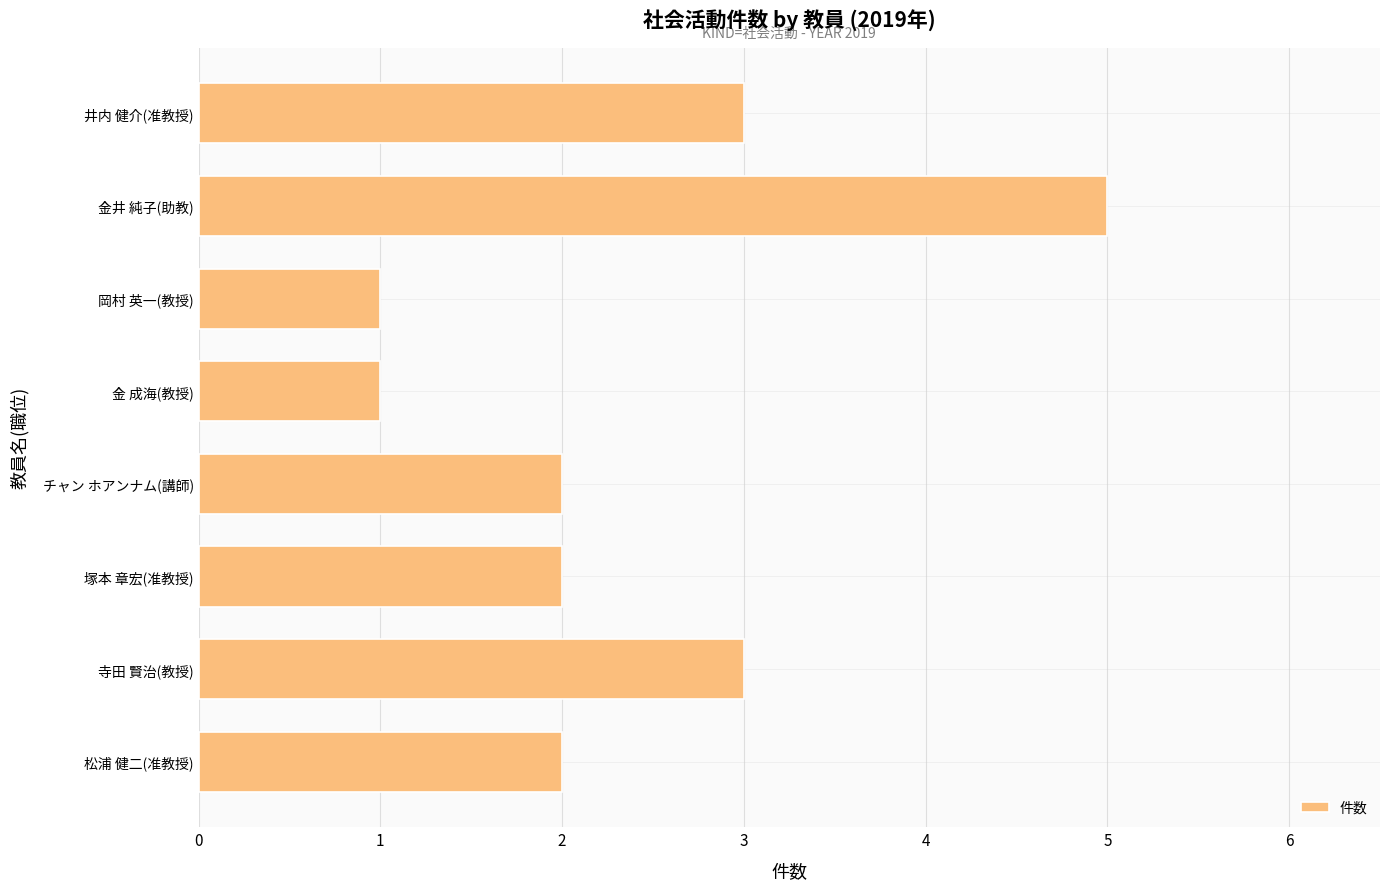

Between 井内 健介(准教授) and 金 成海(教授), which is larger?

井内 健介(准教授)